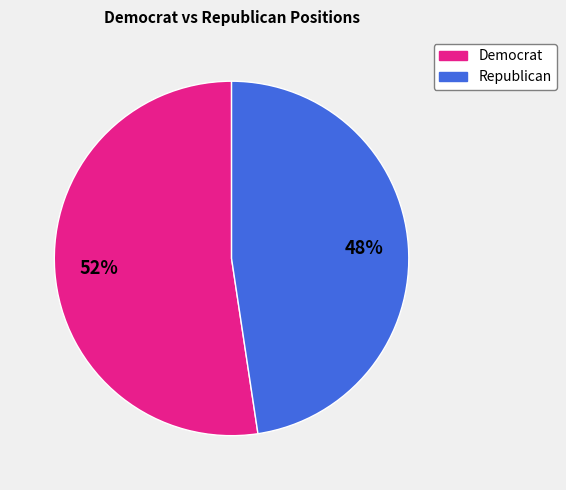

To the nearest percent, what is the average slice percentage?

50%